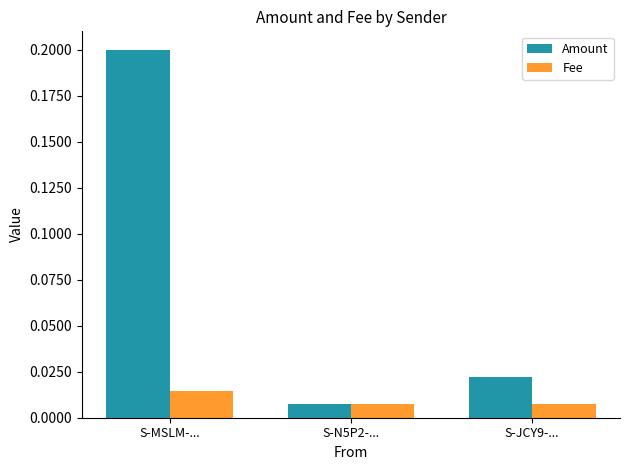

Which category has the highest value in the Amount series?

S-MSLM-...